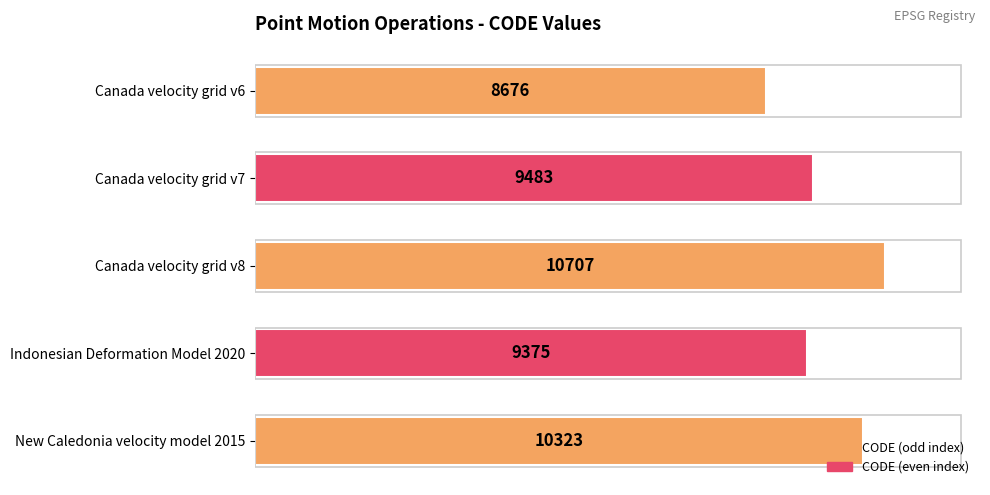

Which has a higher value, Canada velocity grid v7 or New Caledonia velocity model 2015?

New Caledonia velocity model 2015